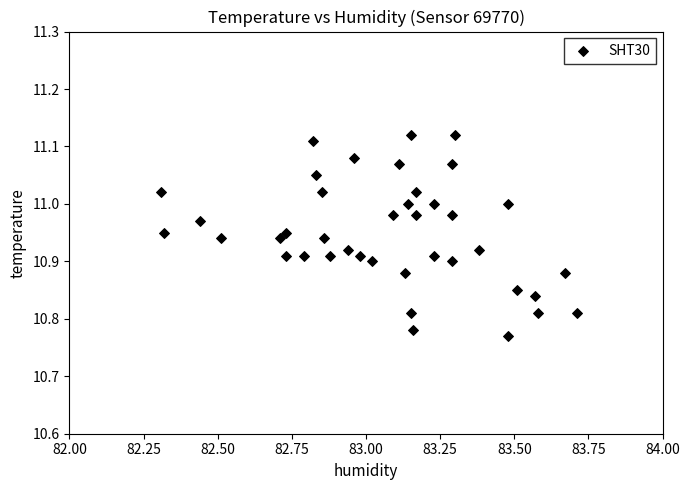

What is the range of X values (max minus min)?

1.4